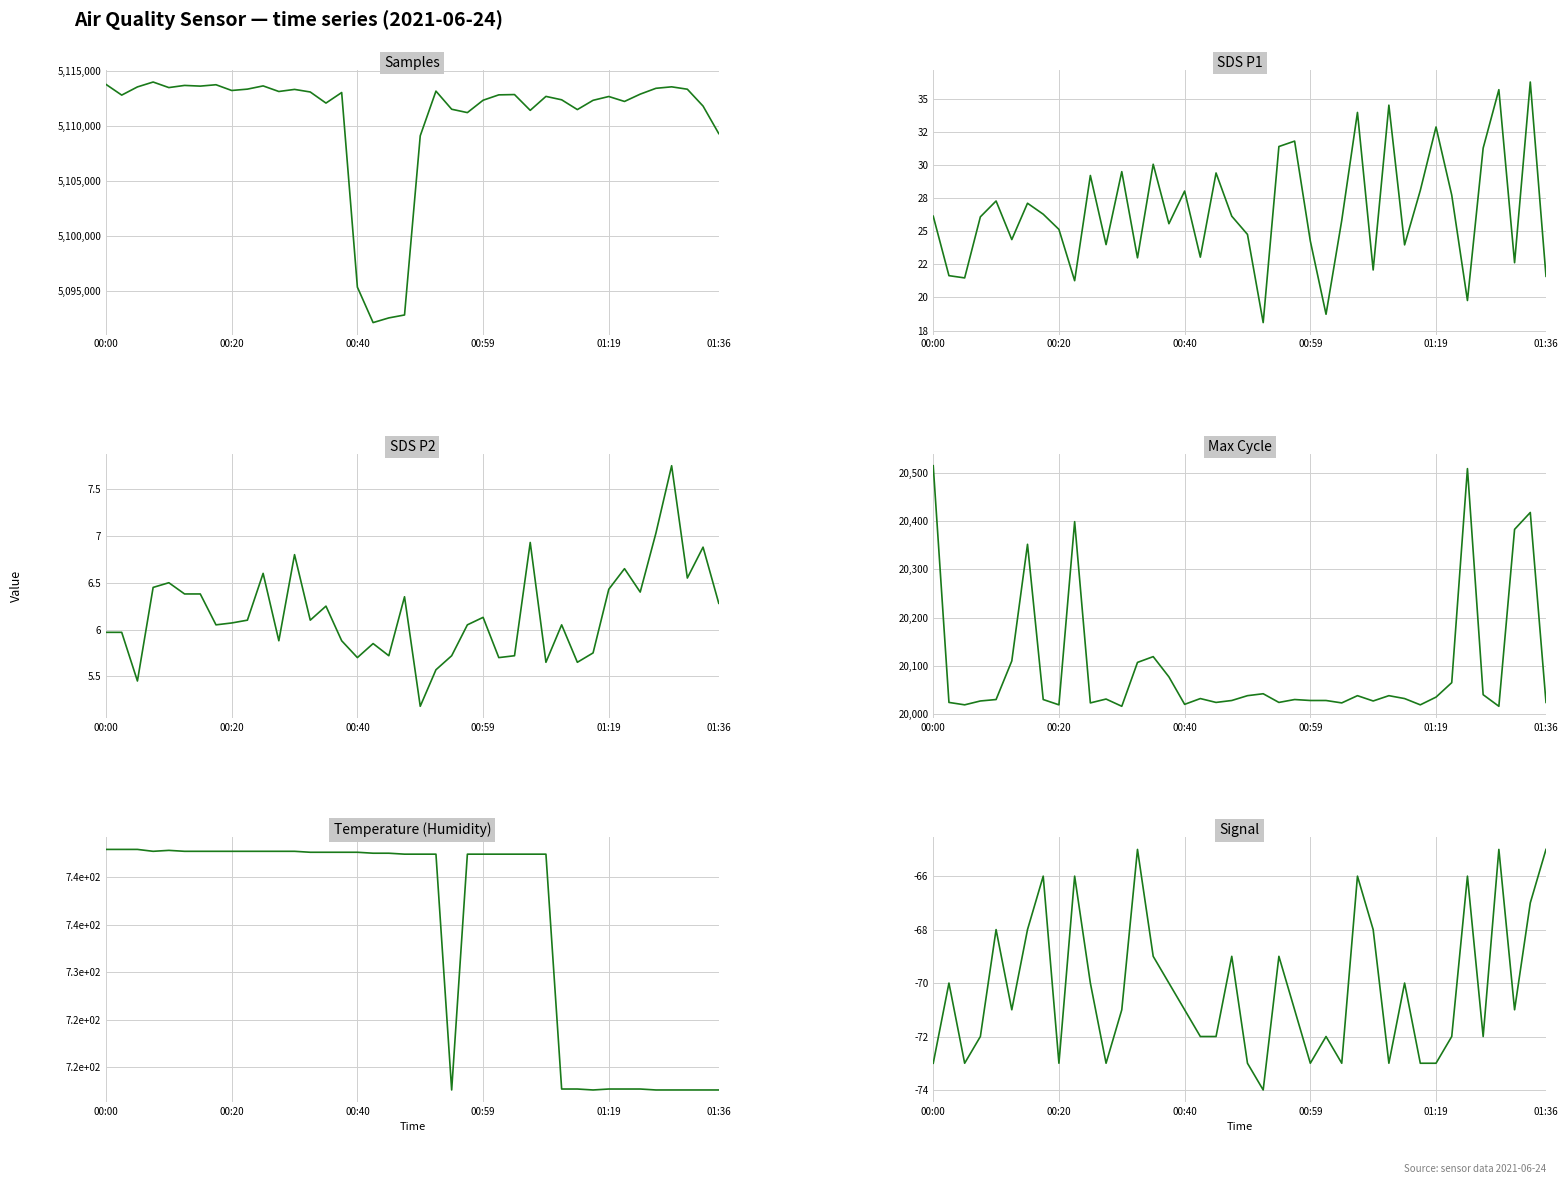

The SDS_P2 series shows 5.9 at 15. True or false?

True